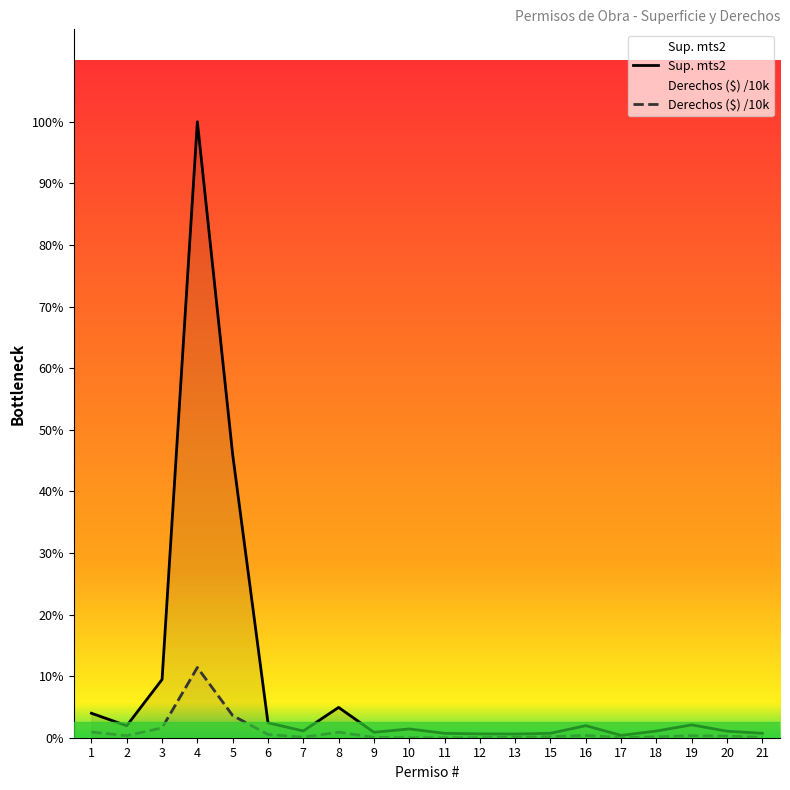

True or false: Derechos ($) /10k and Sup. mts2 cross at least once.

False